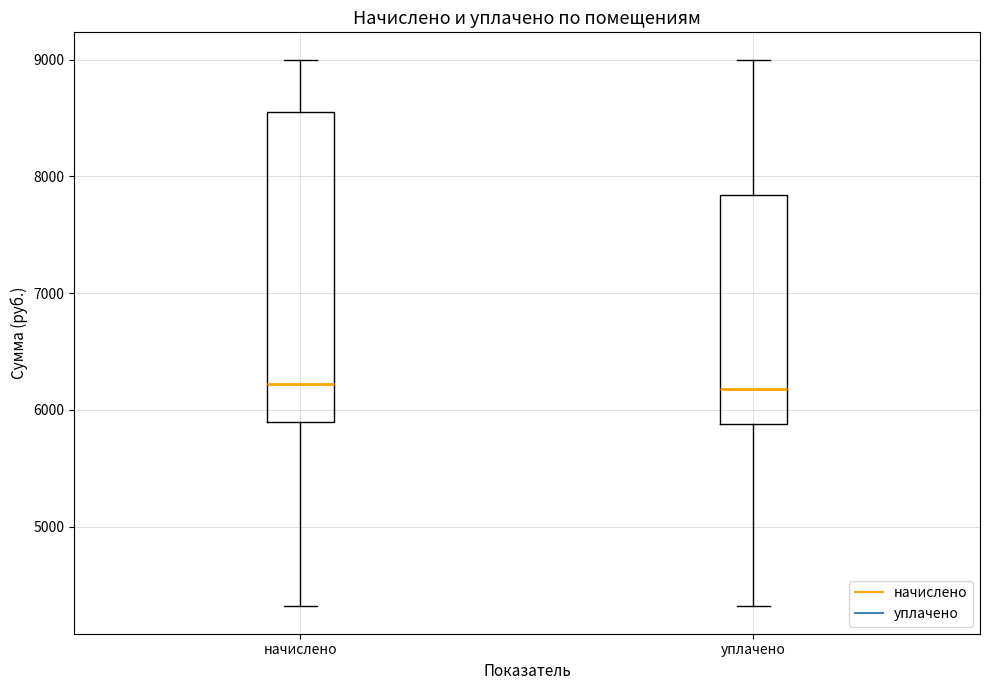

Reading left to right, transcribe this box plot: for each box, give where its median line is, the range the box spans, and where its two whiskers end, as read against the y-axis. The values are not printed on the chart, so give them approximately, as read against the axis.

начислено: median 6200, box 5900 to 8600, whiskers 4300 to 9000
уплачено: median 6200, box 5900 to 7800, whiskers 4300 to 9000